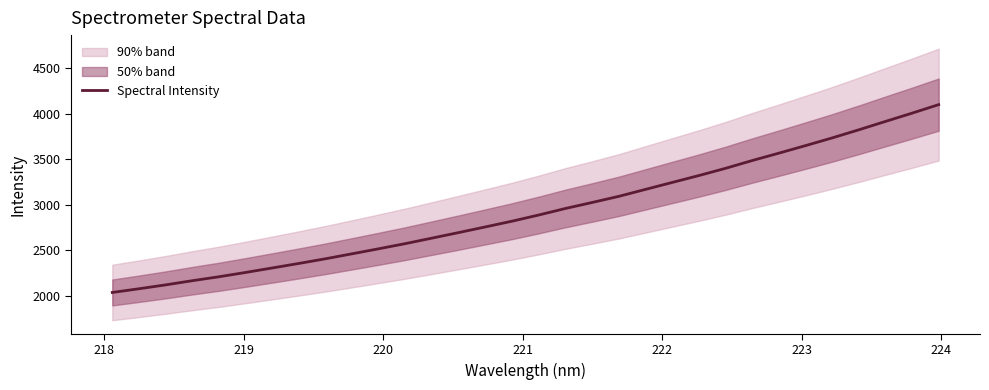

What is the highest value of the Spectral Intensity series?

4100.9